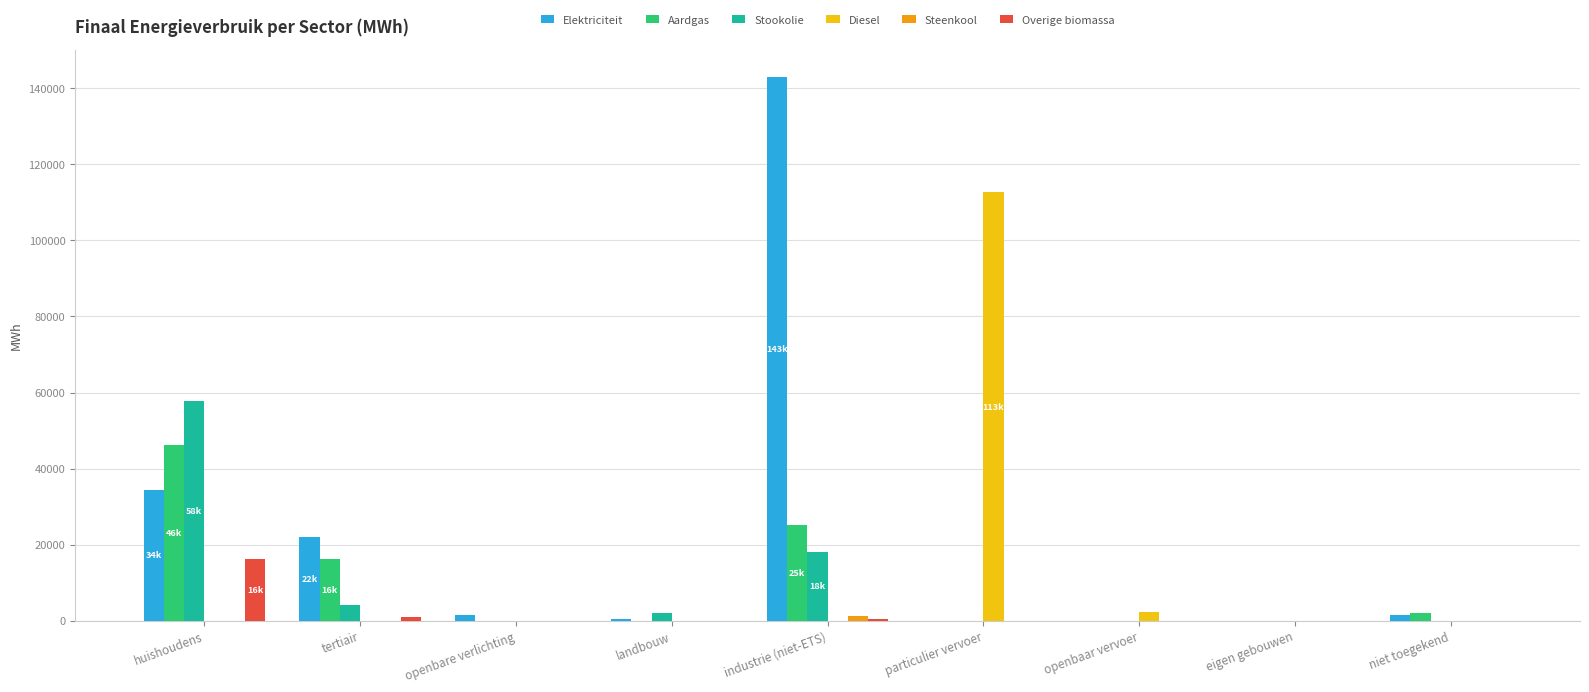

Between huishoudens and openbaar vervoer, which series saw the biggest shift?

Stookolie